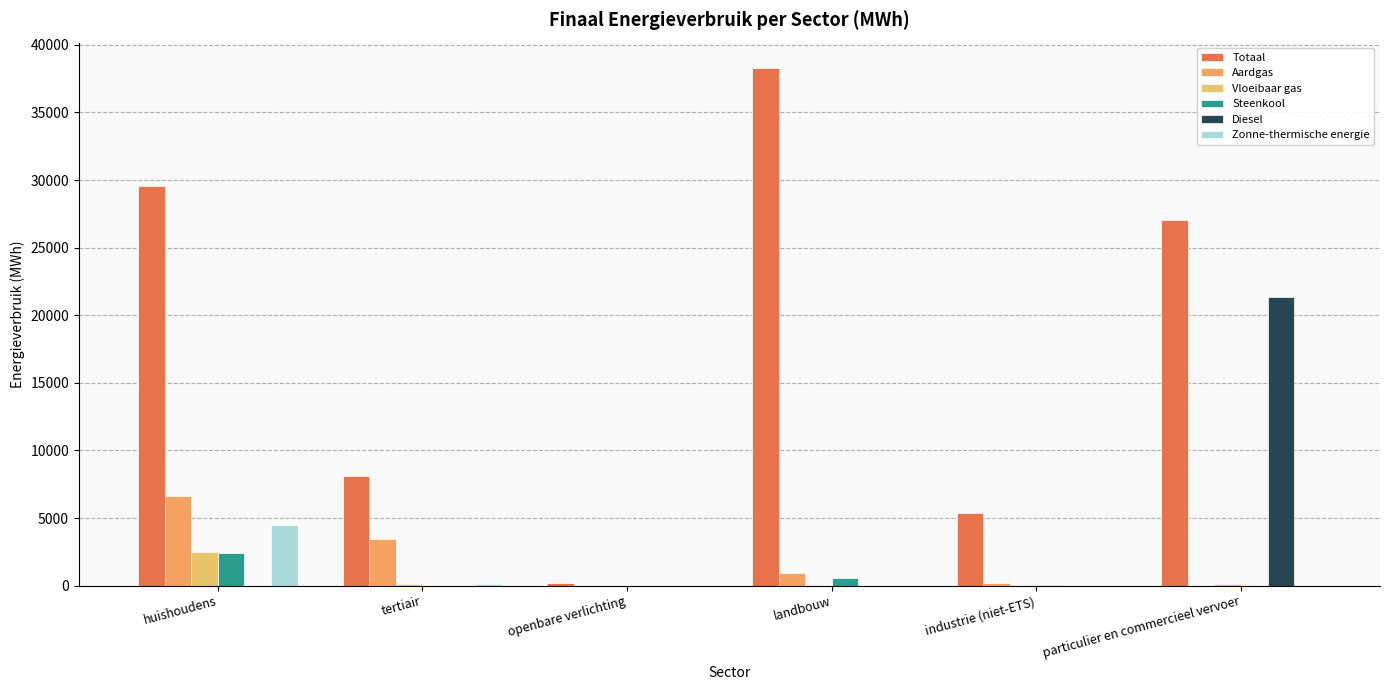

Which category has the highest value across all series?

landbouw